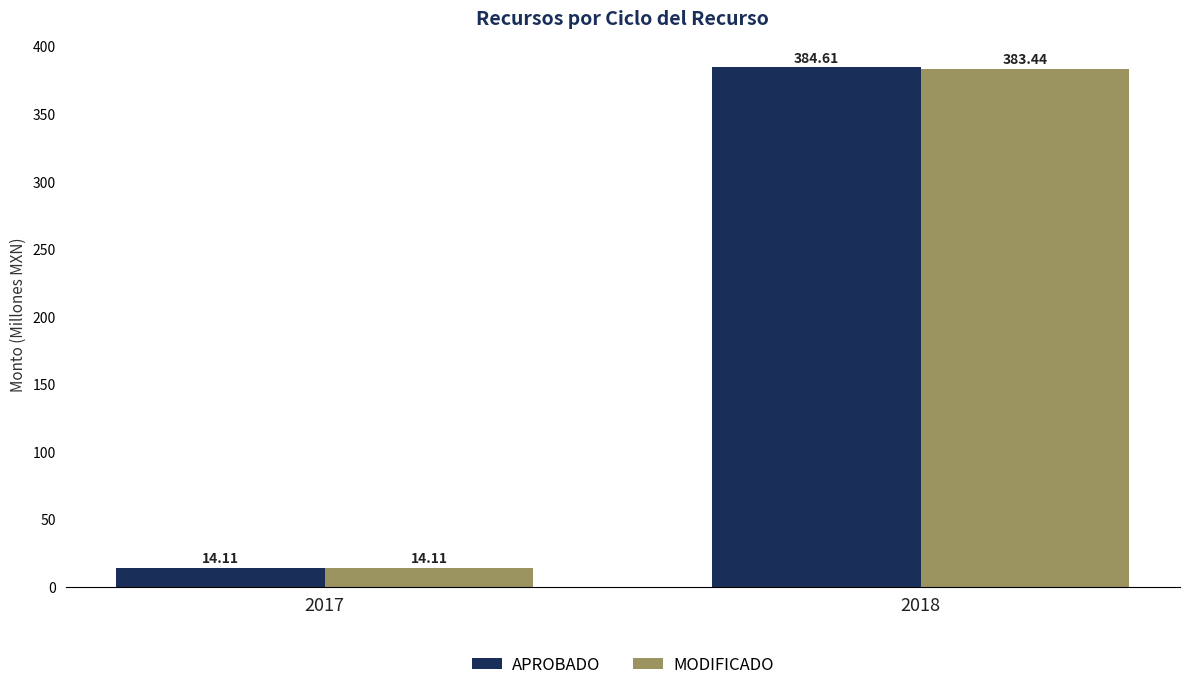

Reading right to left, transcribe all the data shown in this chart.

APROBADO: 2018=384.6	2017=14.1
MODIFICADO: 2018=383.4	2017=14.1